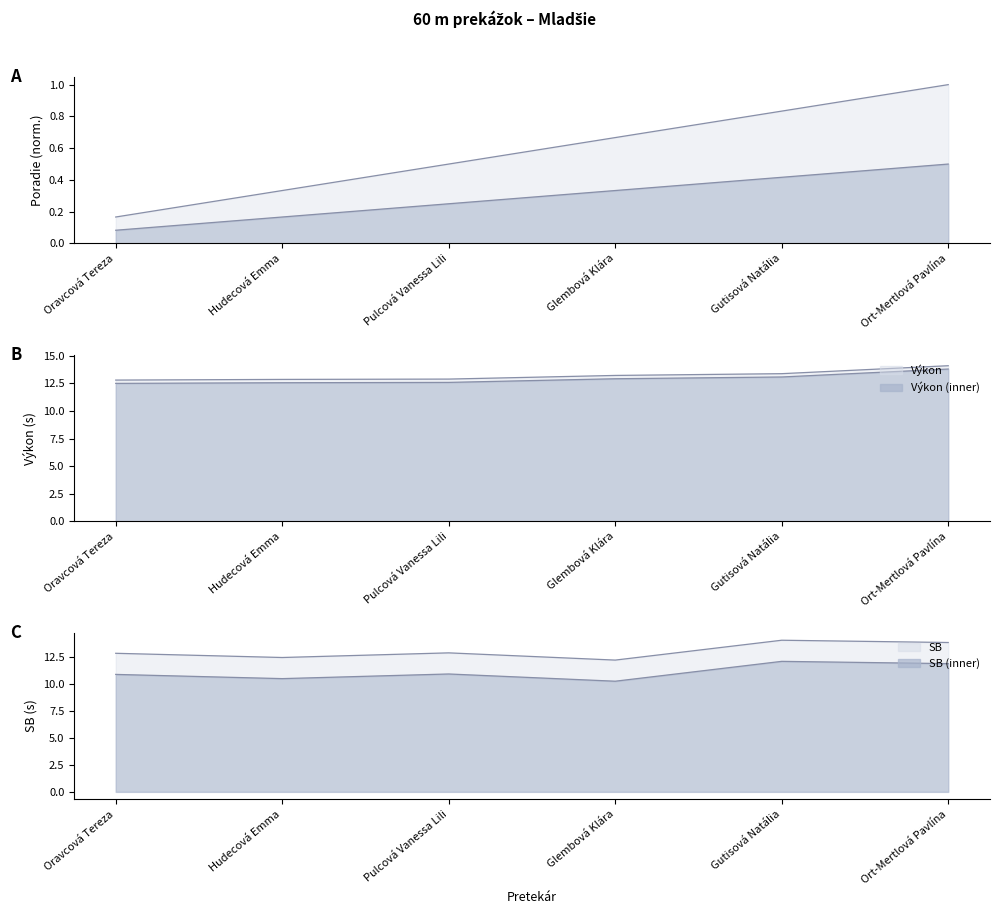

The Poradie series shows 0.5 at Ort-Mertlová Pavlína. True or false?

True